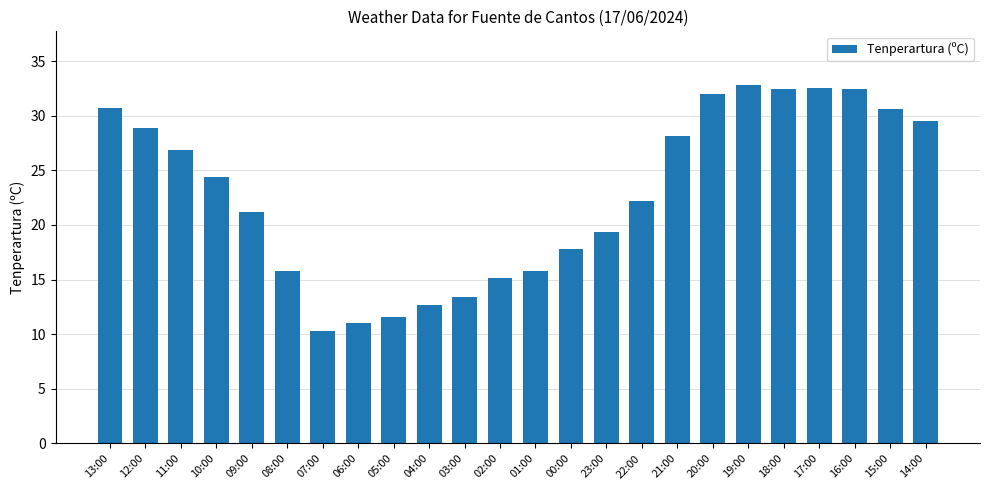

What is the maximum value shown in the chart?

32.8